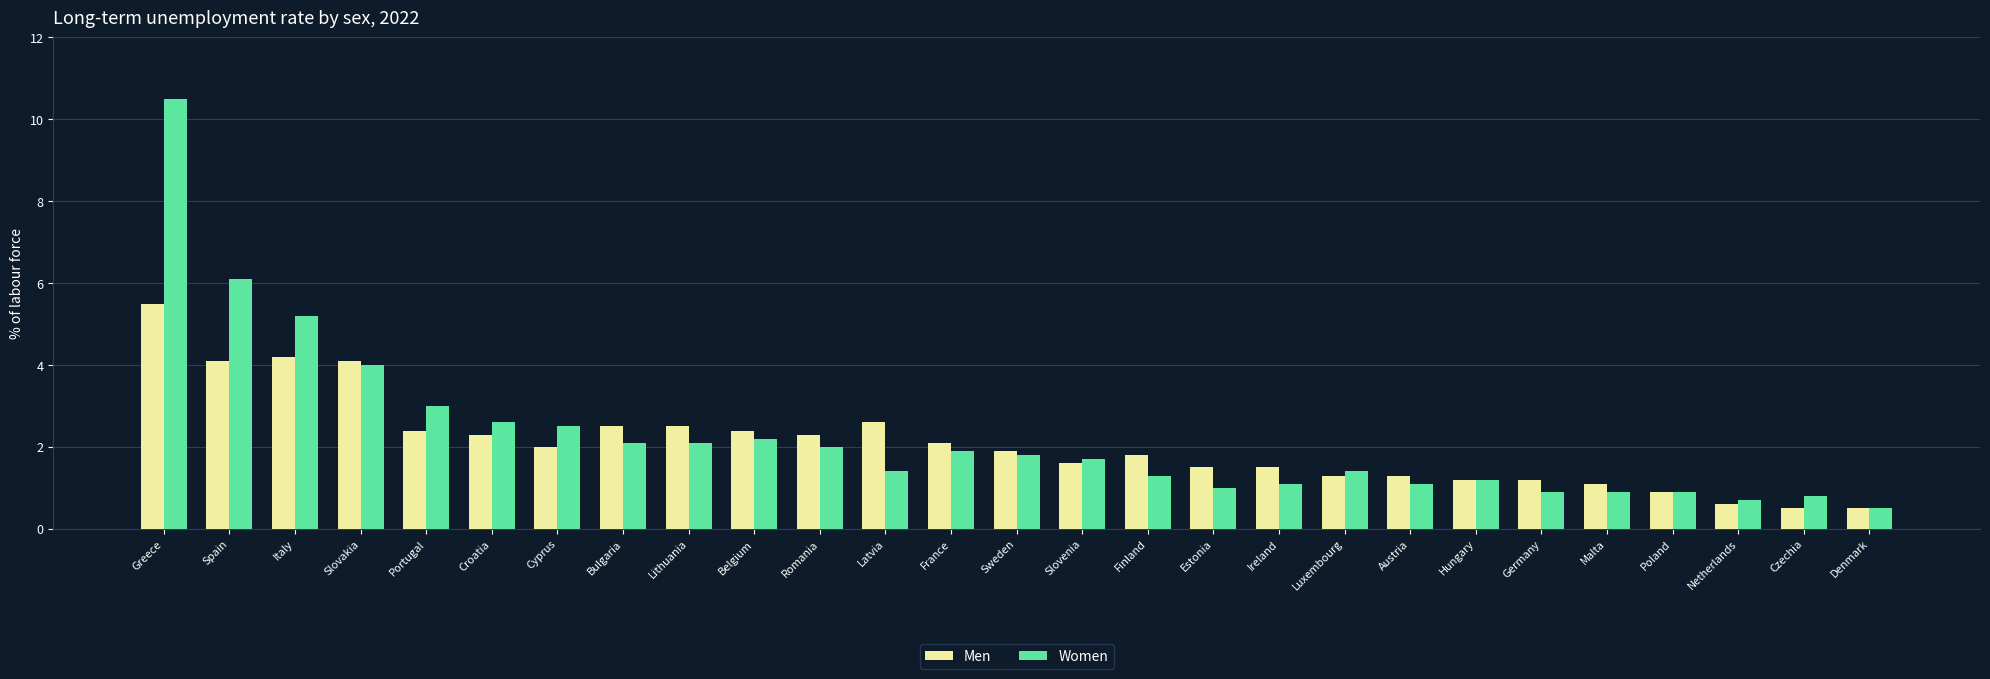

What is the total value across all series at Croatia?

4.9